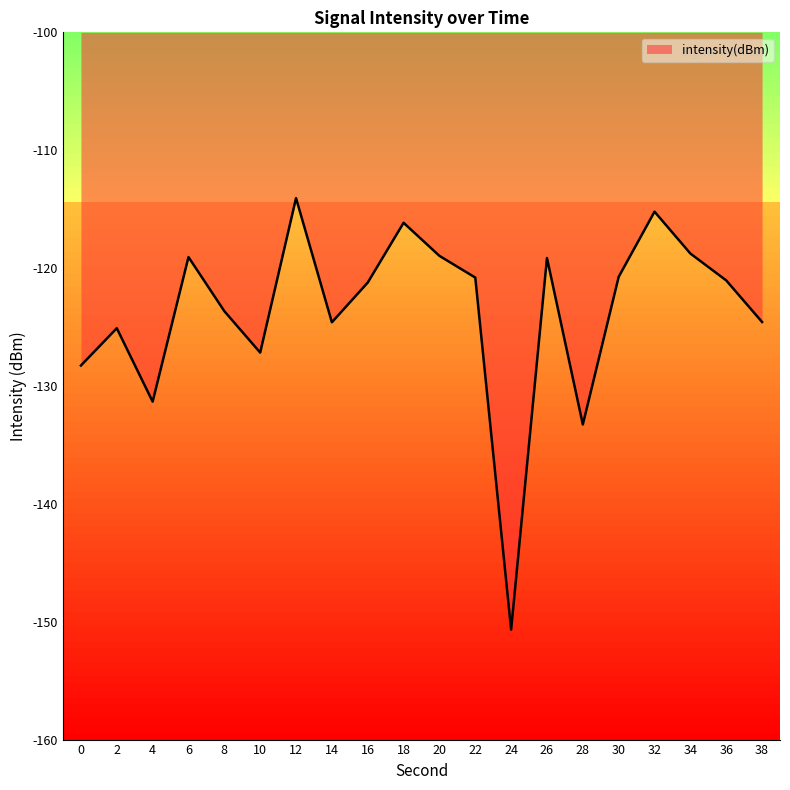

What is the change in value from 16 to 24?

-29.4